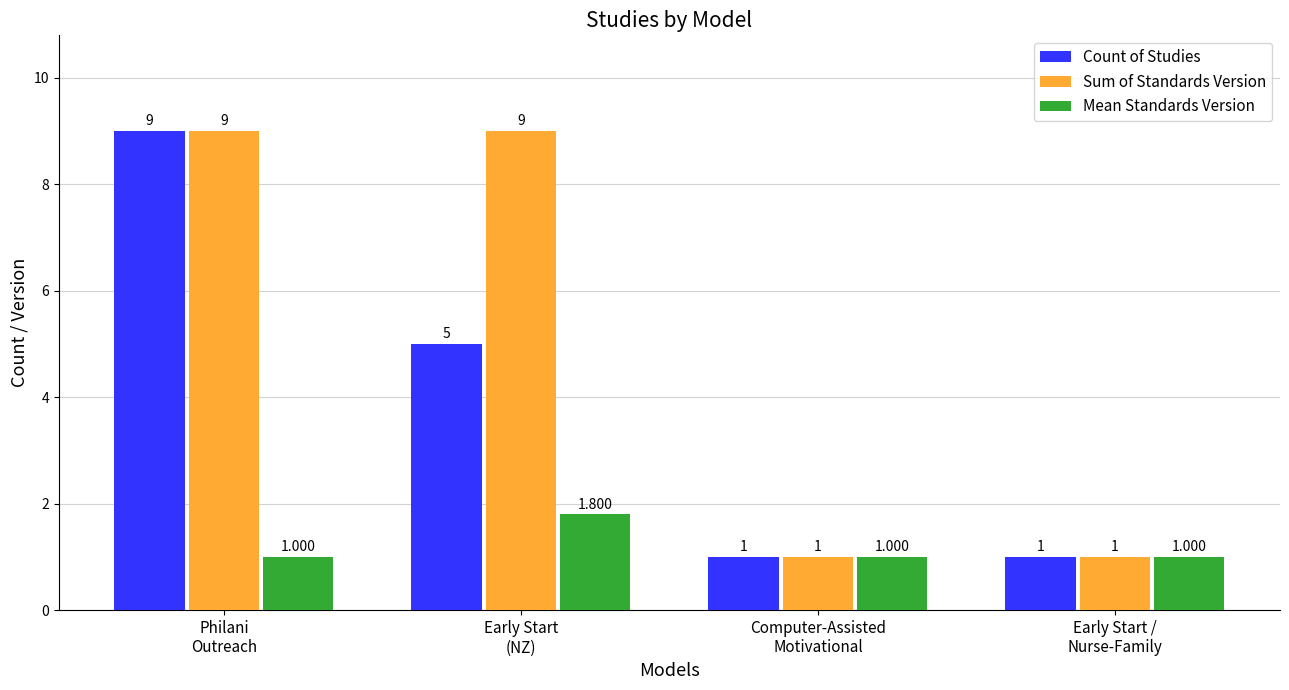

List the series in order of their overall mean, lowest first.

Mean Standards Version, Count of Studies, Sum of Standards Version